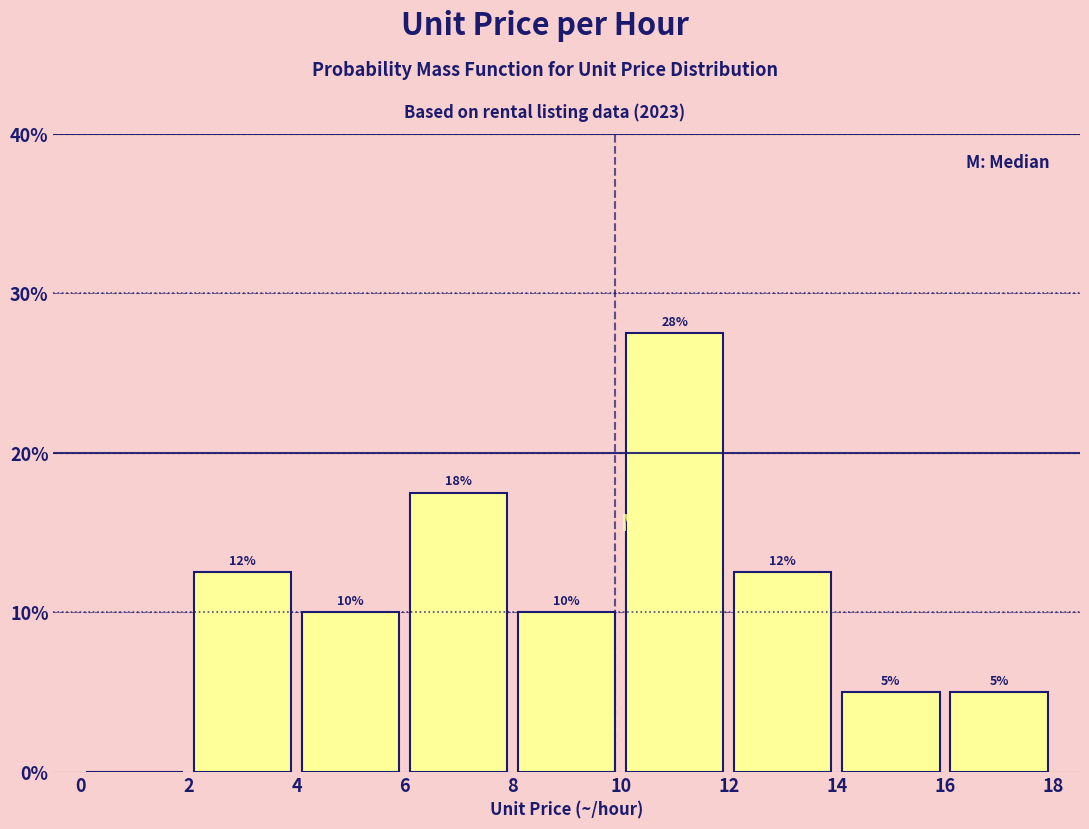

Which range on the x-axis has the tallest bar?

10 to 12